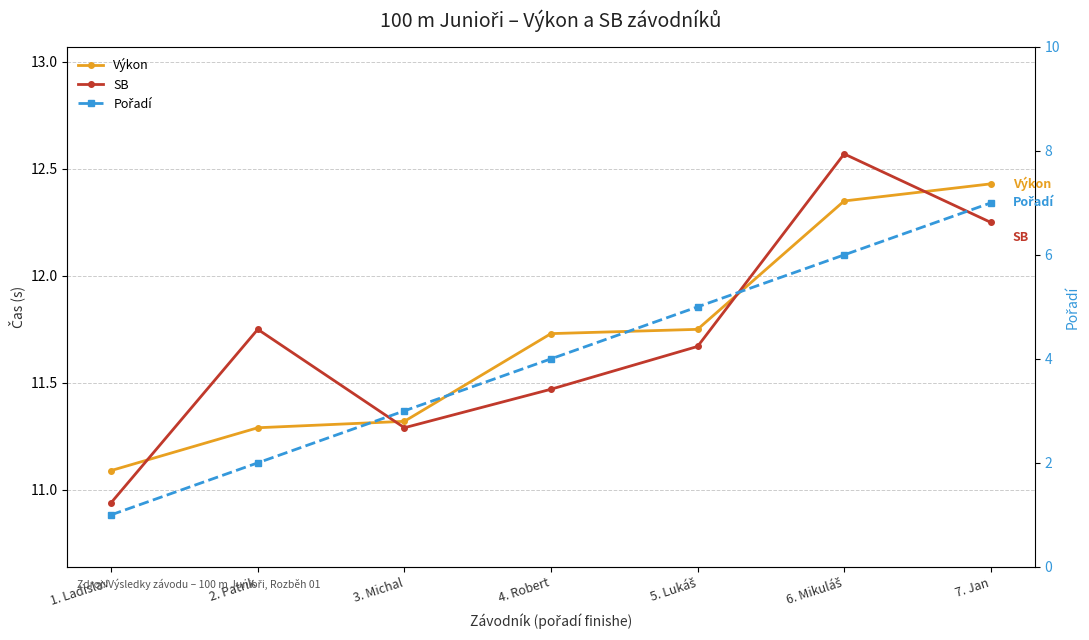

How many categories are shown in the chart?

7